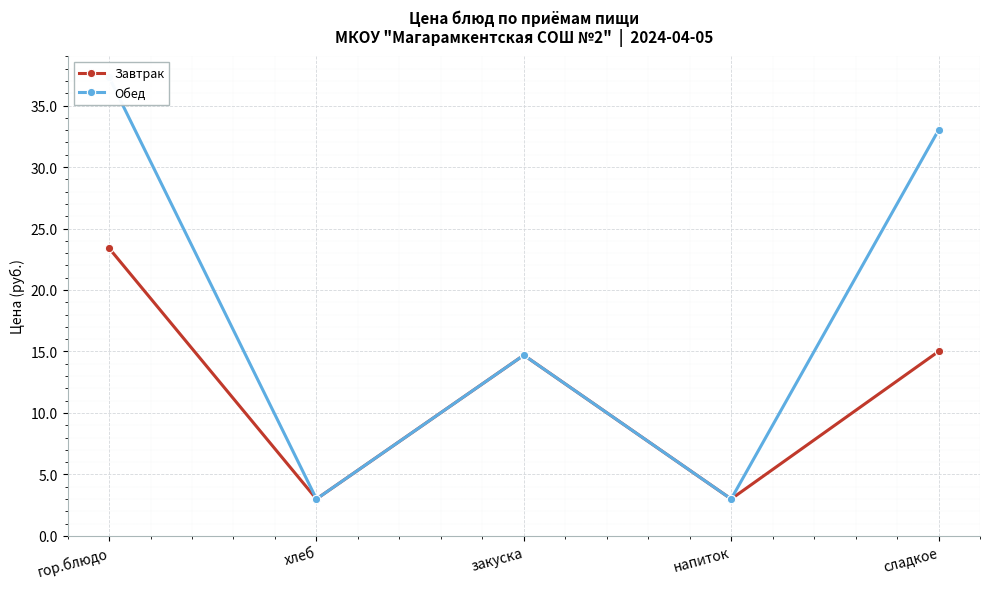

True or false: Завтрак and Обед intersect in this chart.

False